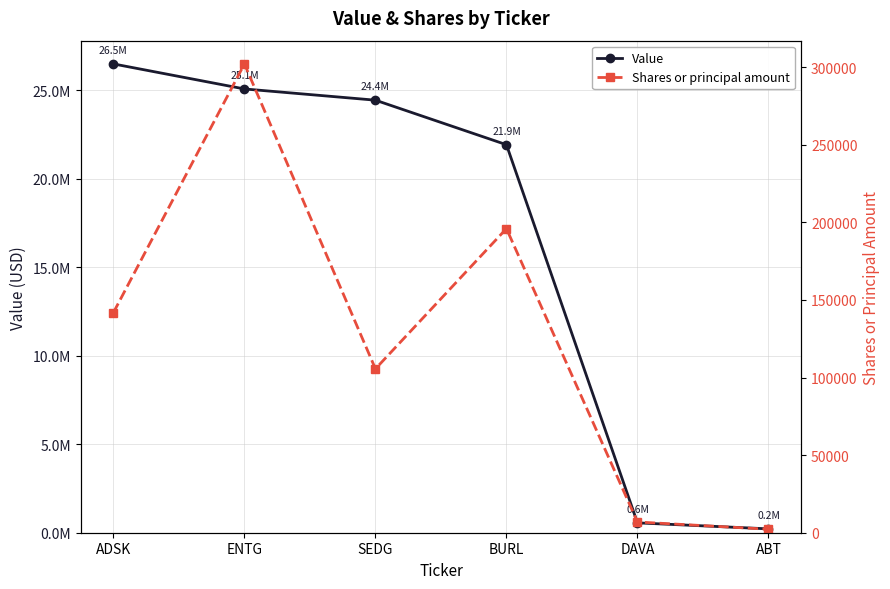

Reading right to left, what are all the values shown in this chart?

Value: ABT=218000	DAVA=558000	BURL=21932000	SEDG=24449000	ENTG=25084000	ADSK=26499000
Shares or principal amount: ABT=2250	DAVA=6915	BURL=196012	SEDG=105629	ENTG=302152	ADSK=141860